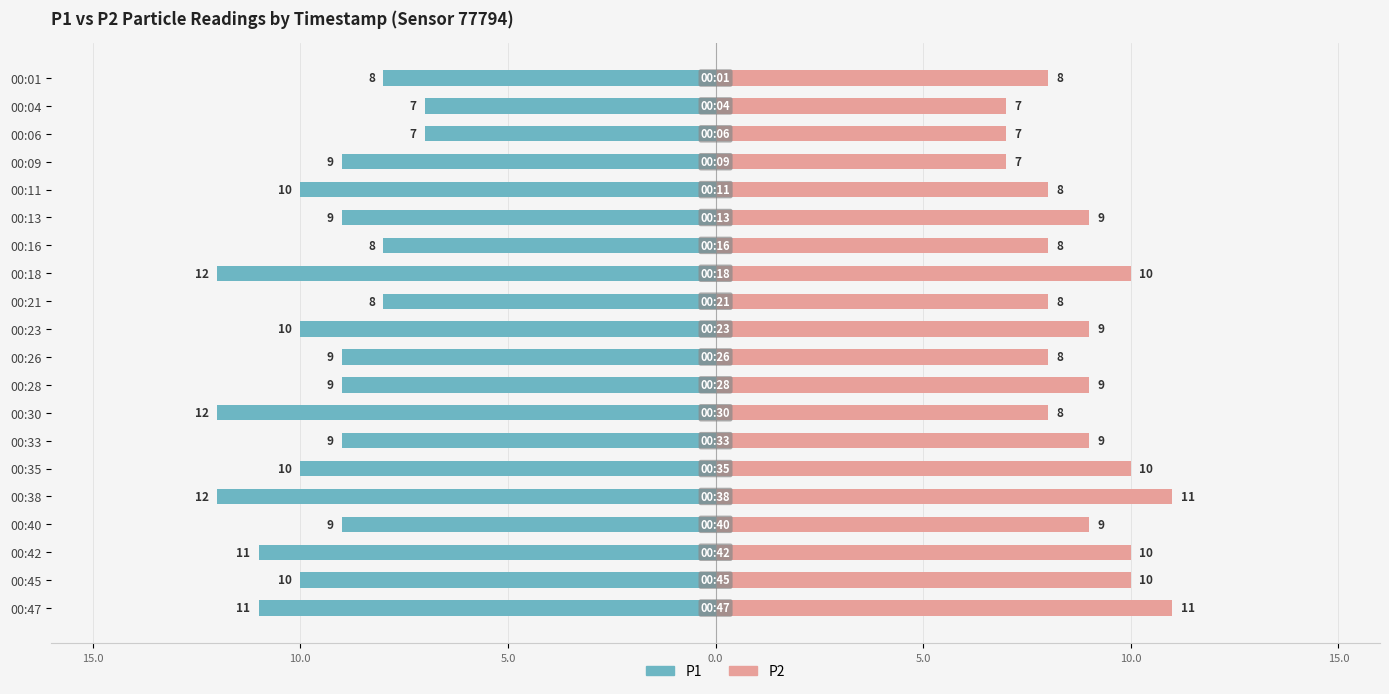

What is the value of the P2 bar at the 4th from the left?

7